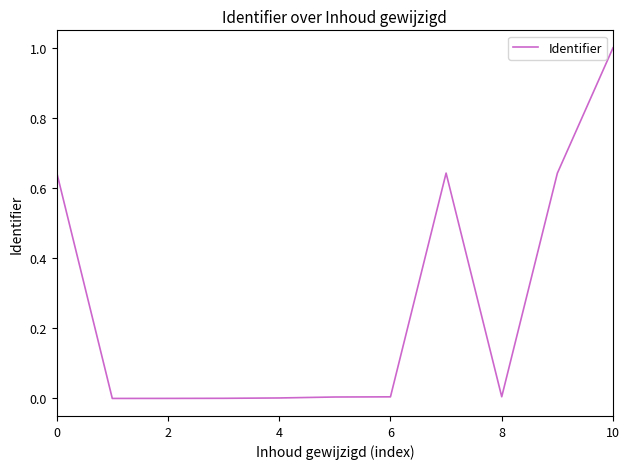

What is the difference between the maximum and minimum values?

1.0